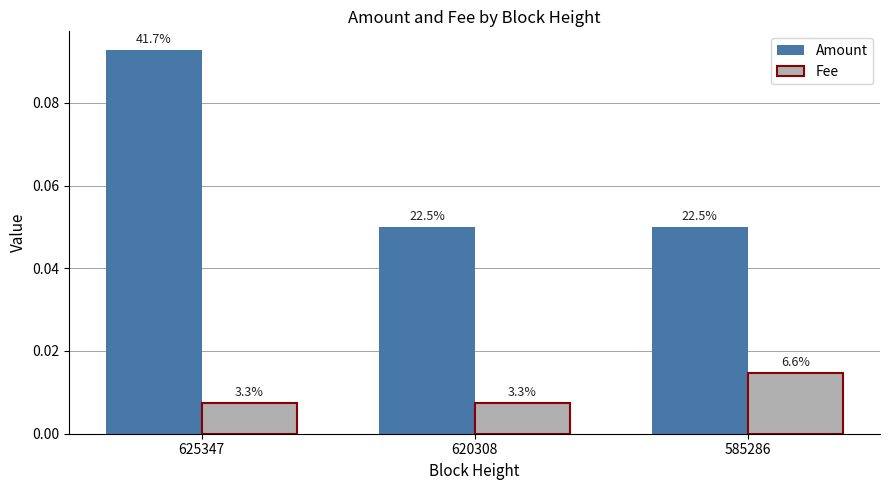

How many bars are there in each group?

2